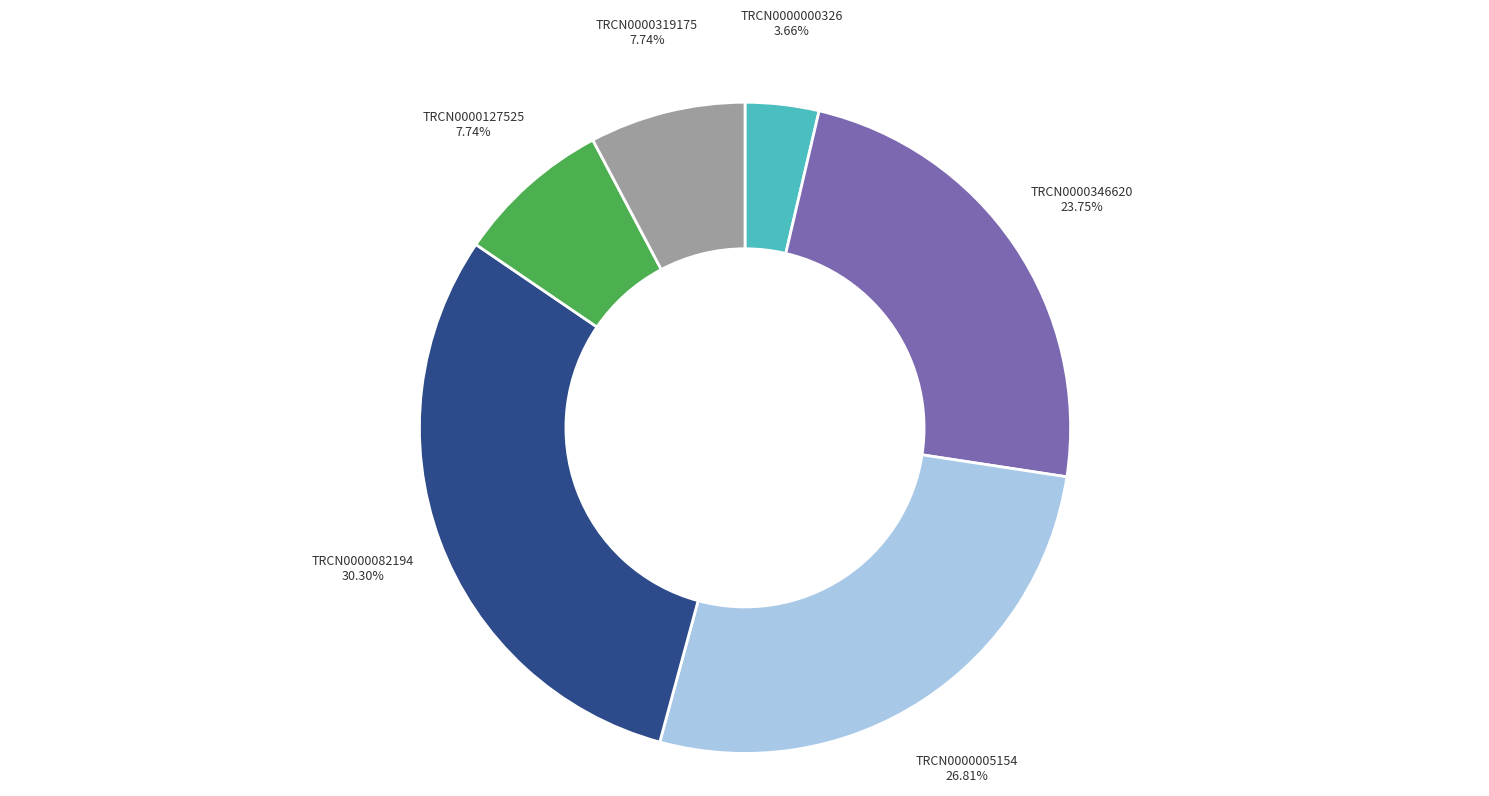

Count the number of slices in the pie.

6